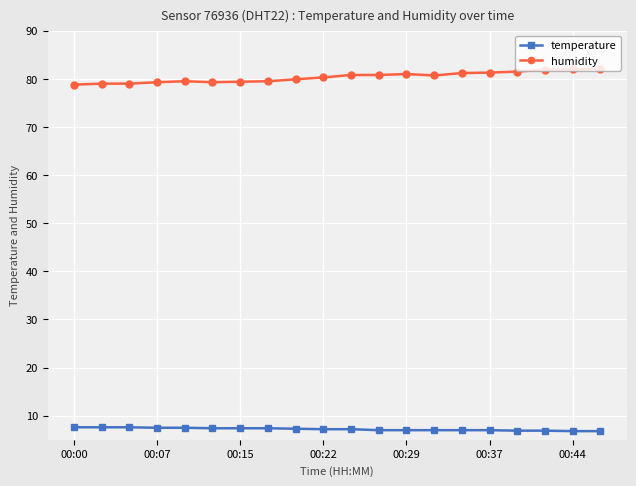

Rank the series by their average value, from highest to lowest.

humidity, temperature